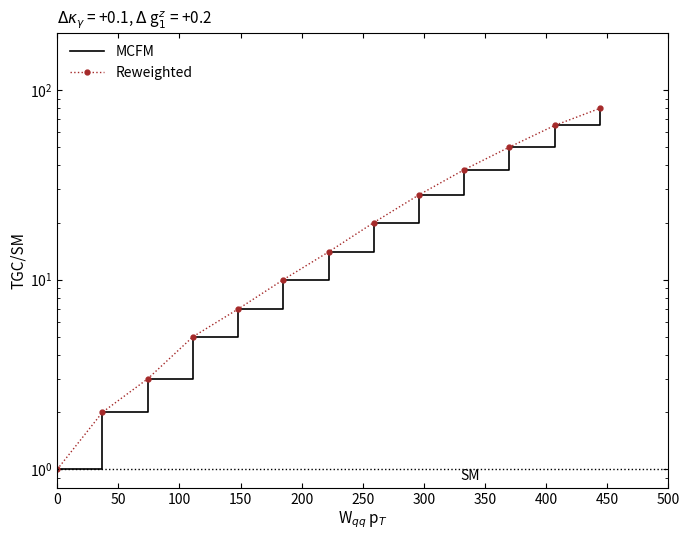

Which series has the largest total across all categories?

MCFM